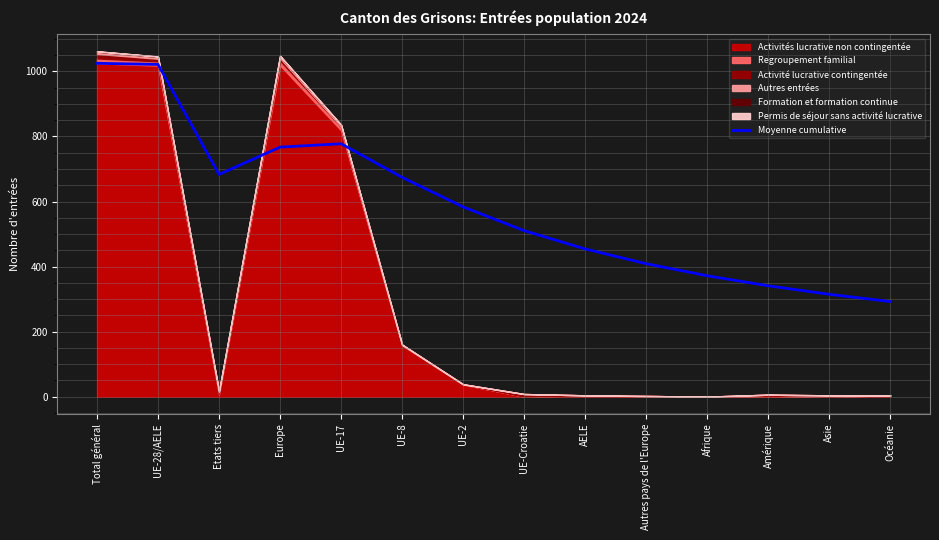

Approximately how many times larger is the value at UE-28/AELE compared to UE-Croatie?

2.0